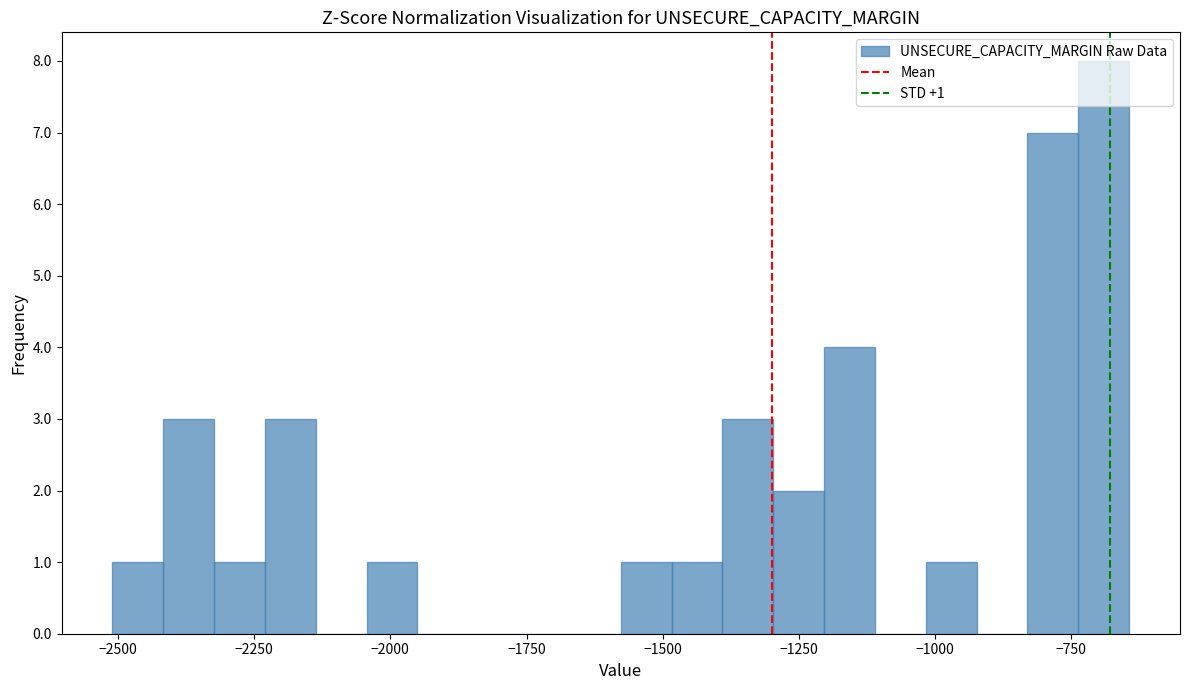

Read against the x-axis, roughly where is the centre of the tallest bar?

-700